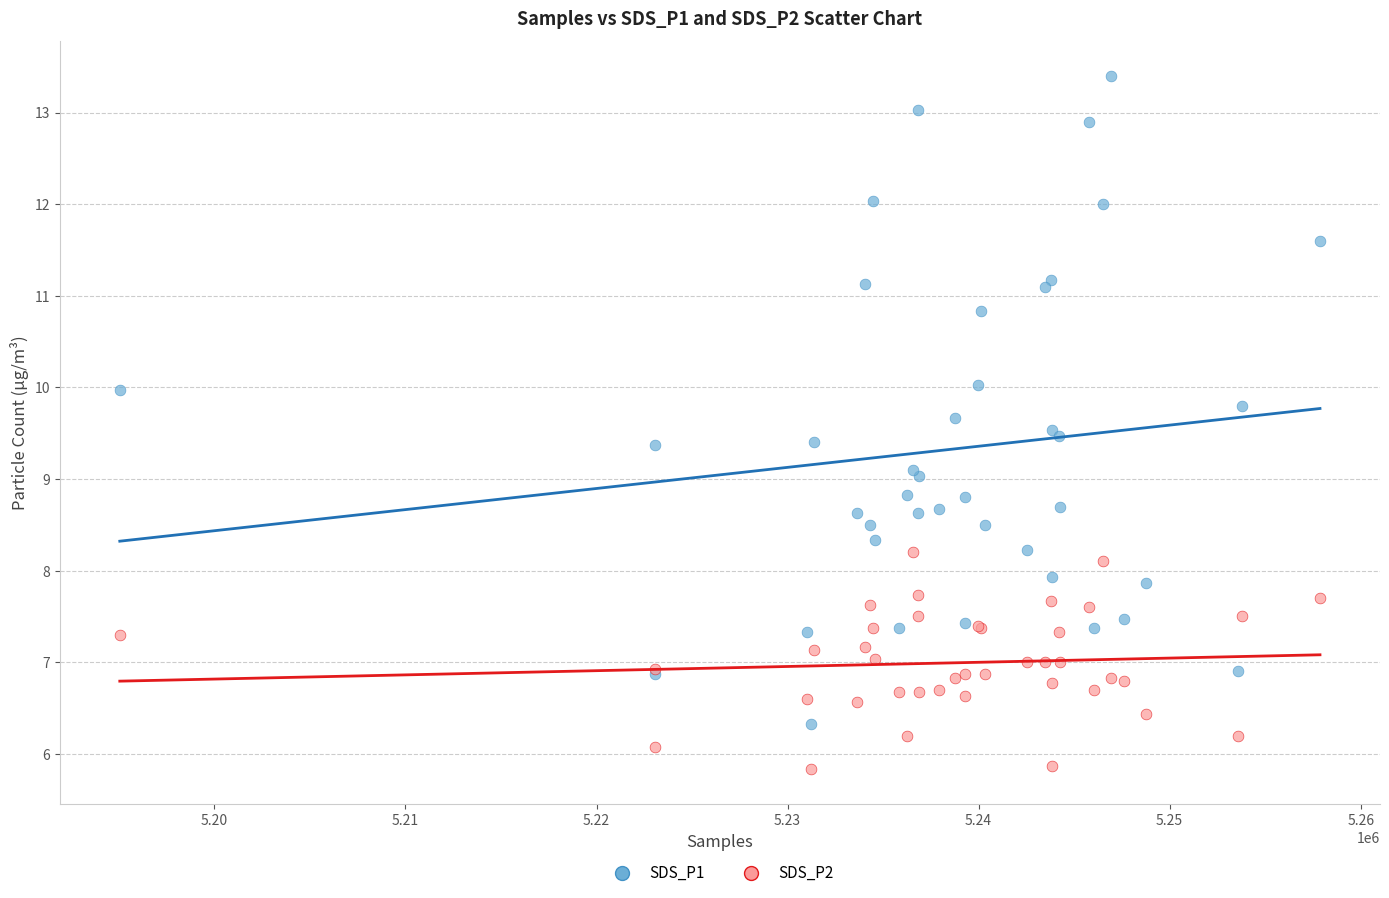

Which series contains the lowest Y value?

SDS_P2